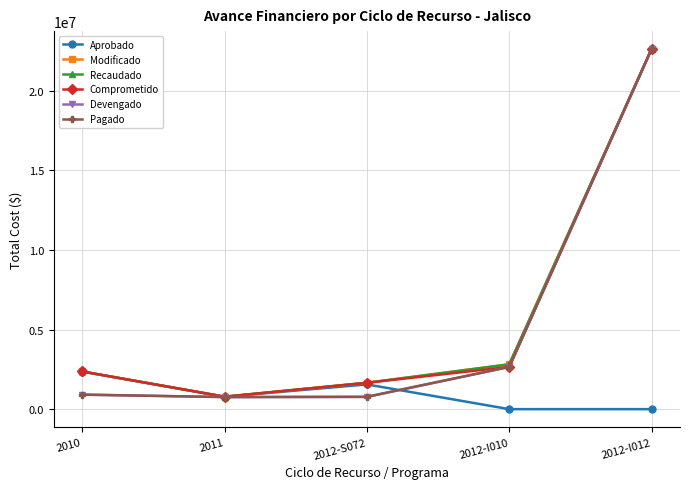

What is the minimum value for Devengado?

759106.1